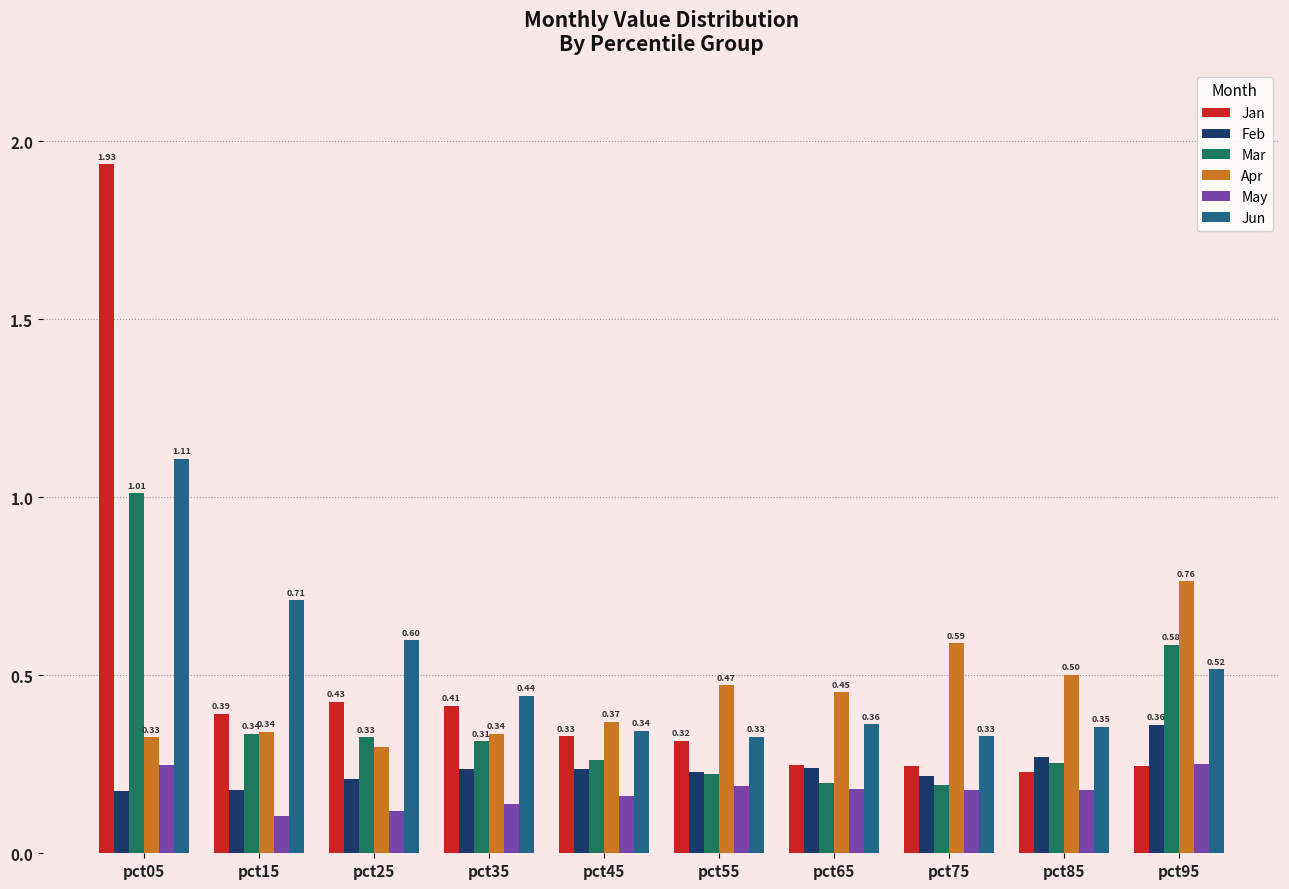

Between pct05 and pct45, which series saw the biggest shift?

Jan